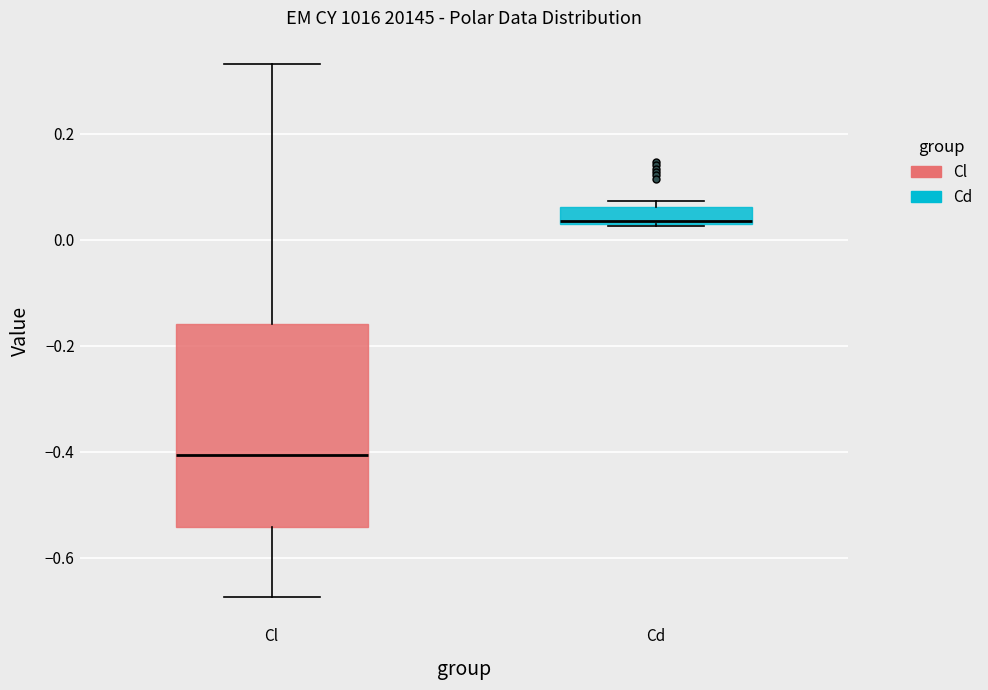

Reading left to right, read every box against the y-axis: the position of its median line, the range the box covers, and the ends of its whiskers. The values are not printed on the chart, so give them approximately, as read against the axis.

Cl: median -0.40, box -0.54 to -0.16, whiskers -0.68 to 0.34
Cd: median 0.04, box 0.04 to 0.06, whiskers 0.02 to 0.08